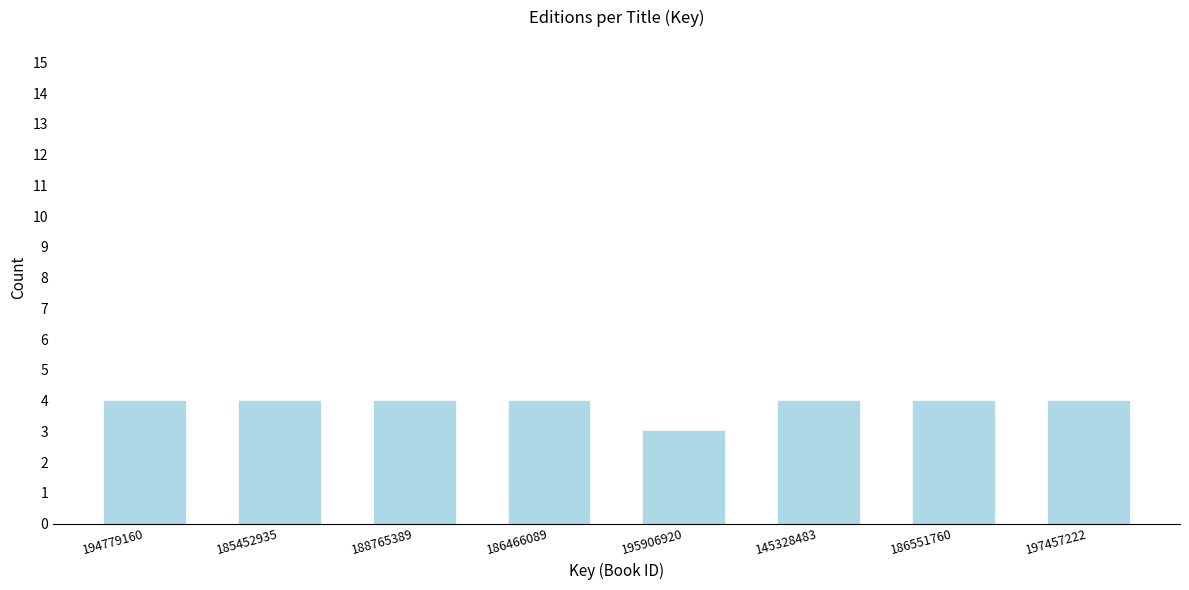

Reading left to right, list all the values displayed in this chart.

4	4	4	4	3	4	4	4